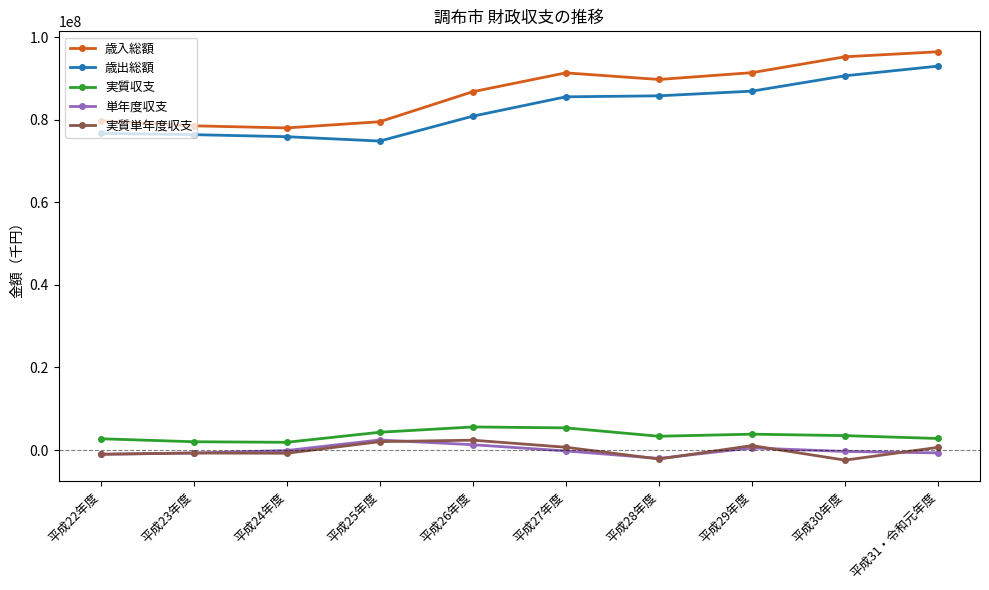

True or false: 実質収支 has more than 1 interior local peaks.

True